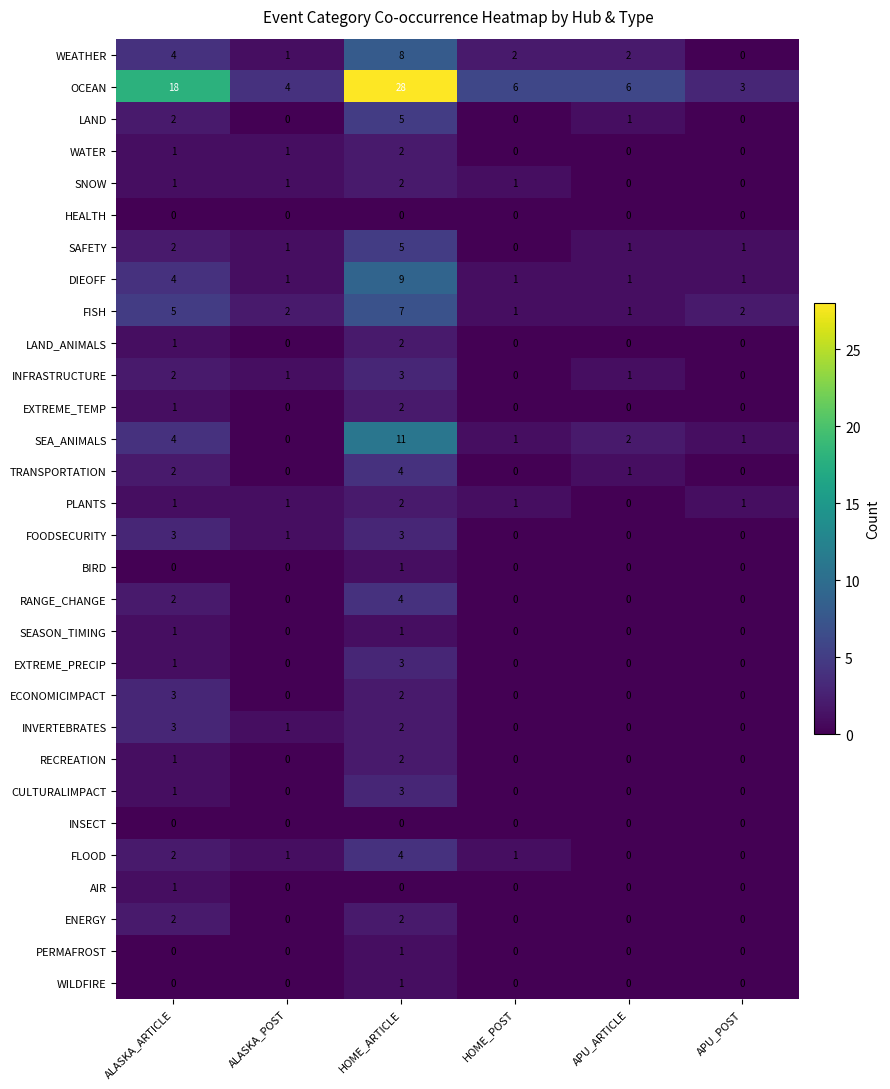

What is the difference between the highest and lowest values at HOME_ARTICLE?

28